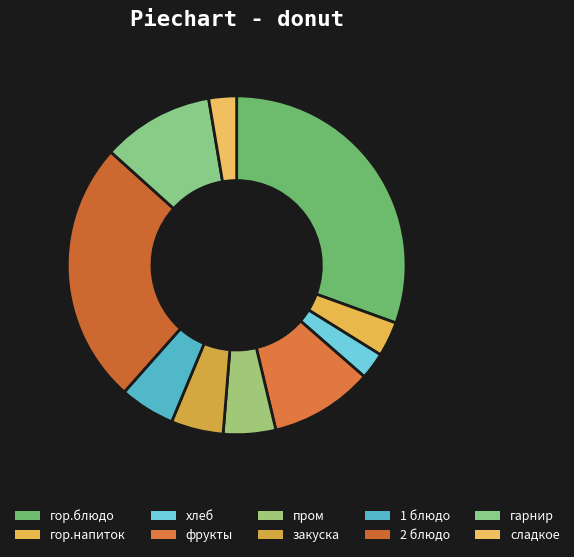

To the nearest percent, what is the difference between the largest and smallest slice percentages?

28%